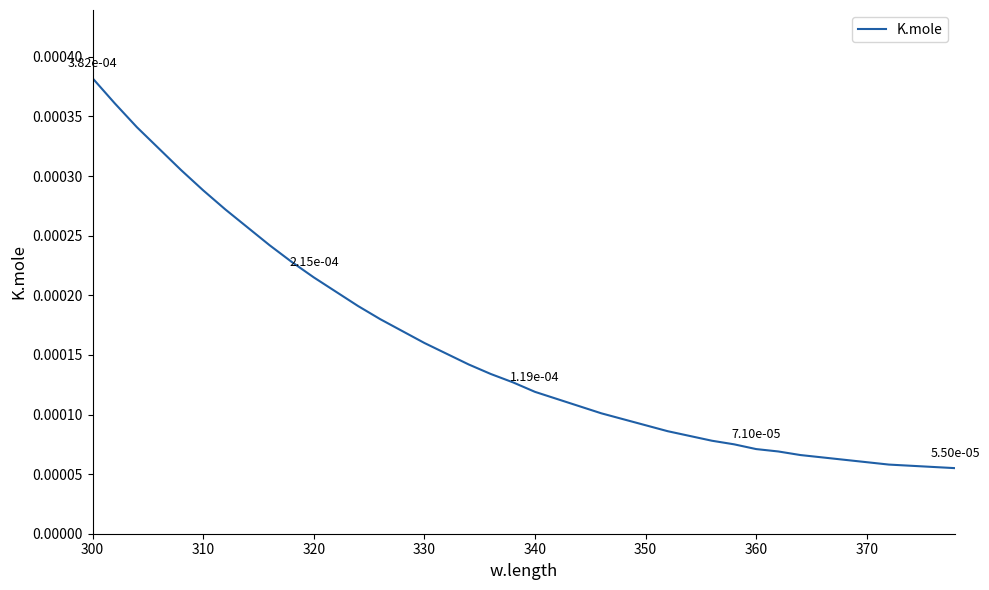

Which category has the highest value across all series?

300